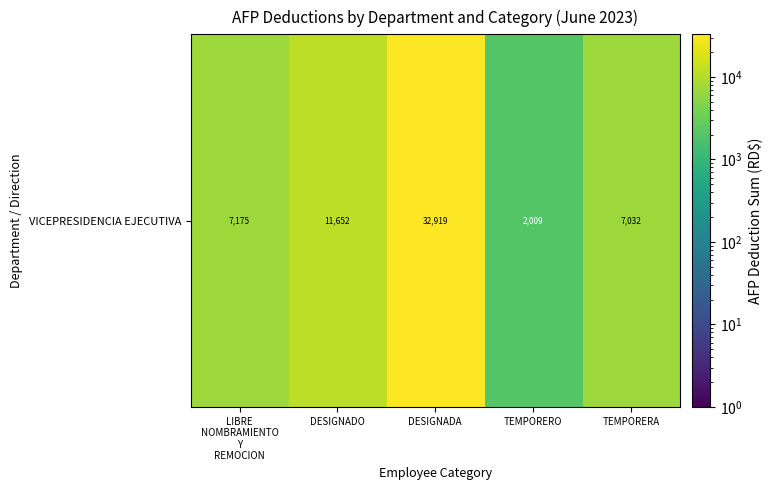

What is the difference between the maximum and second lowest values?

25887.4